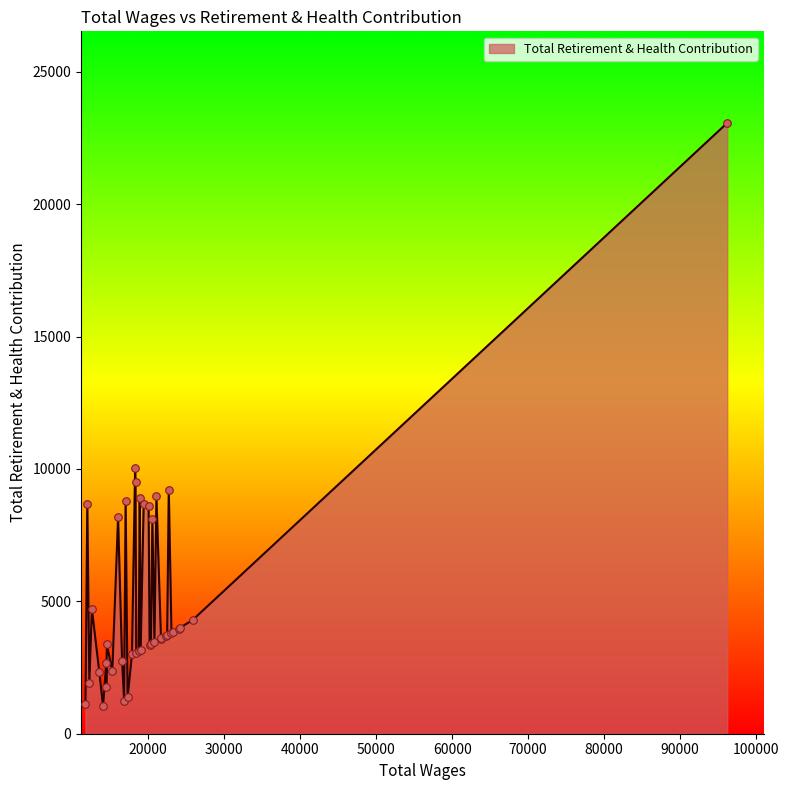

What is the difference between the maximum and minimum values?

22029